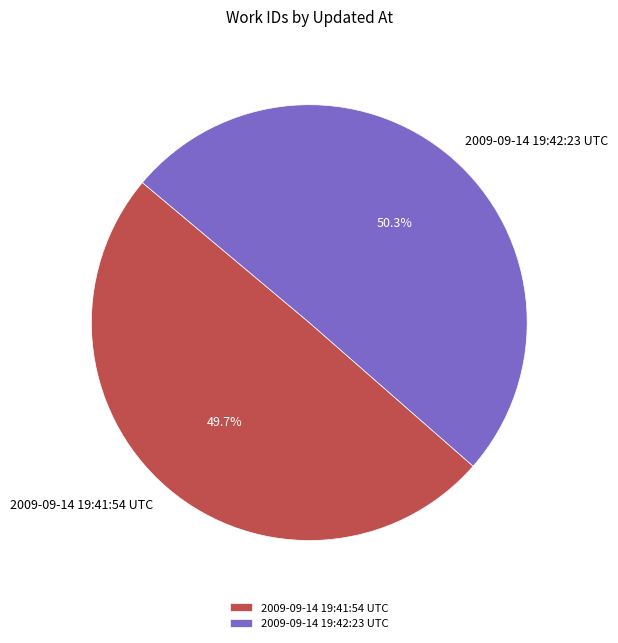

Which slice represents more than half of the pie?

2009-09-14 19:42:23 UTC